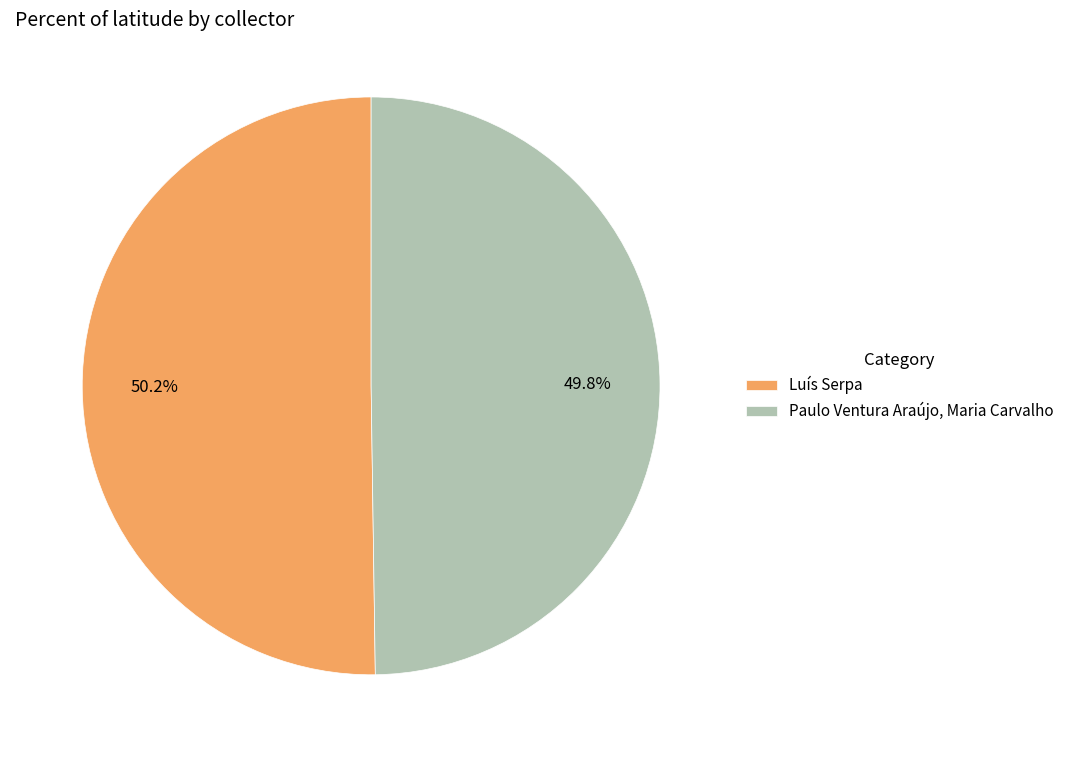

What is the ratio of the value at Luís Serpa to the value at Paulo Ventura Araújo, Maria Carvalho?

1.0